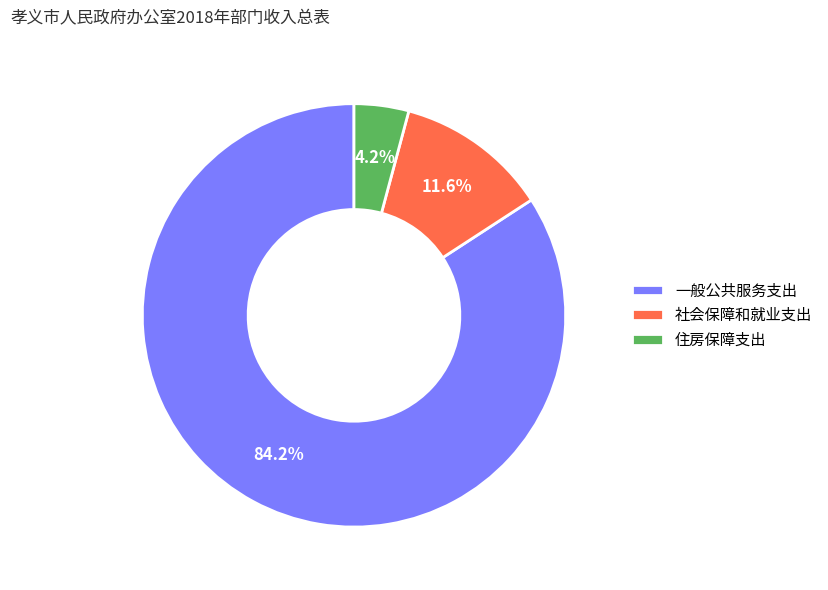

Does any single category account for the majority?

Yes